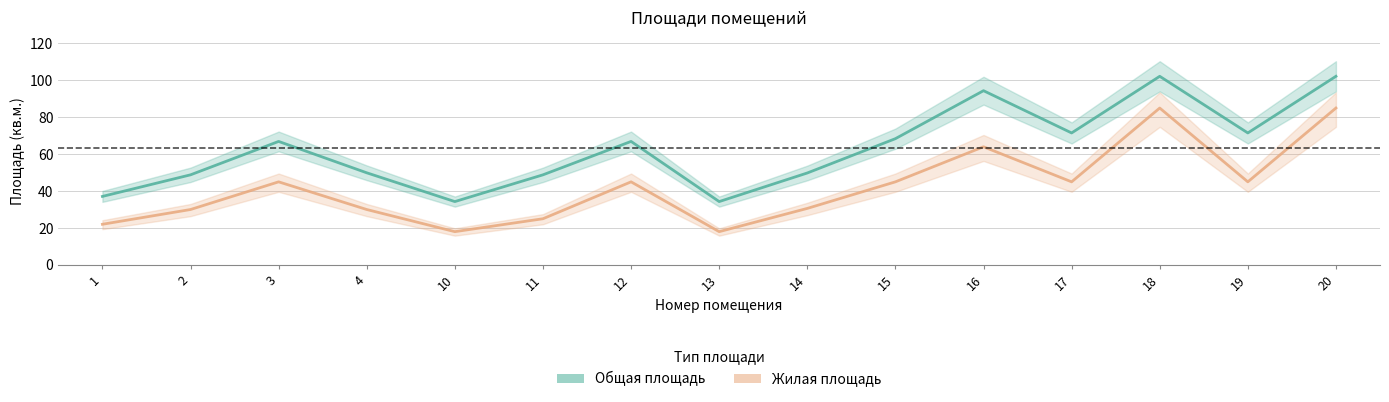

What are all the series names shown in the legend?

Общая площадь, Жилая площадь